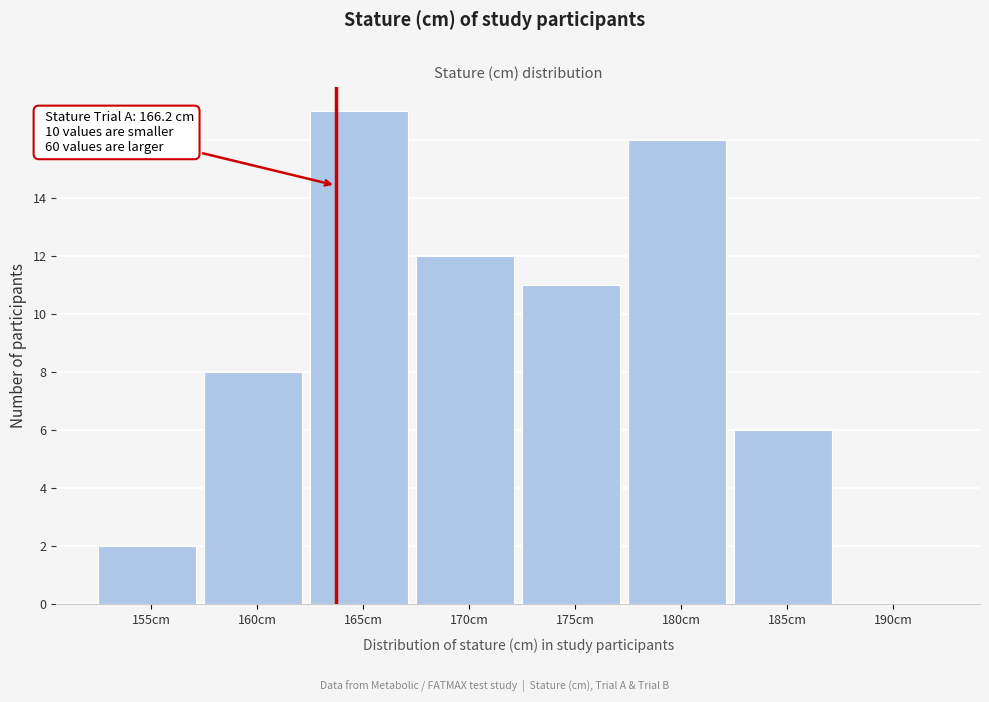

Reading left to right, extract all data points from this chart.

155cm=2	160cm=8	165cm=17	170cm=12	175cm=11	180cm=16	185cm=6	190cm=0